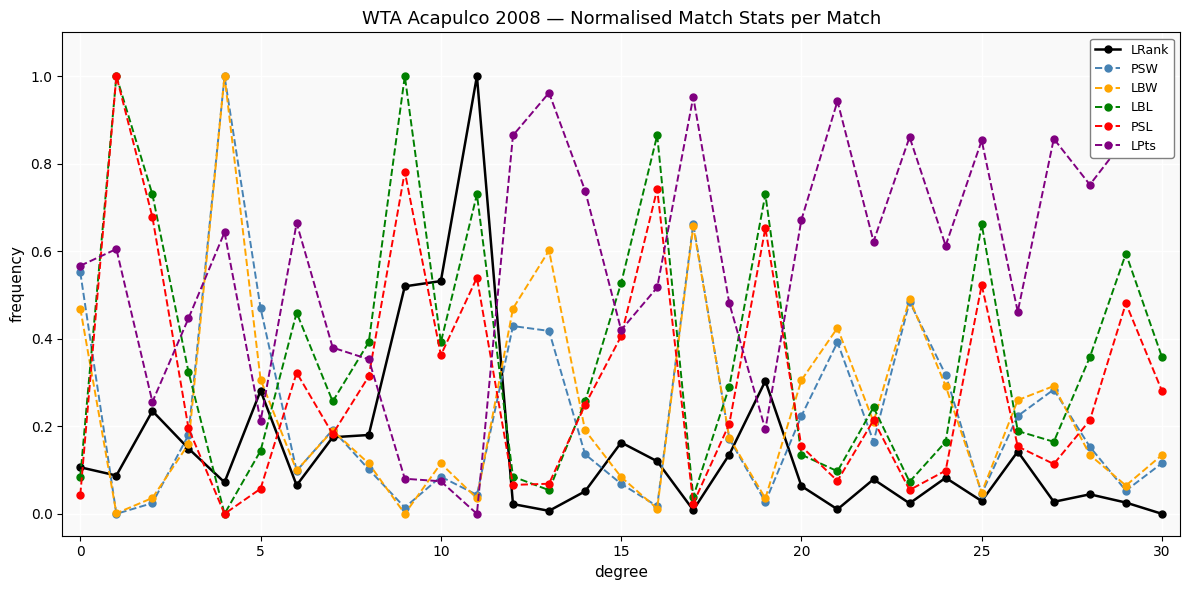

Which series has the largest range (max minus min)?

LRank